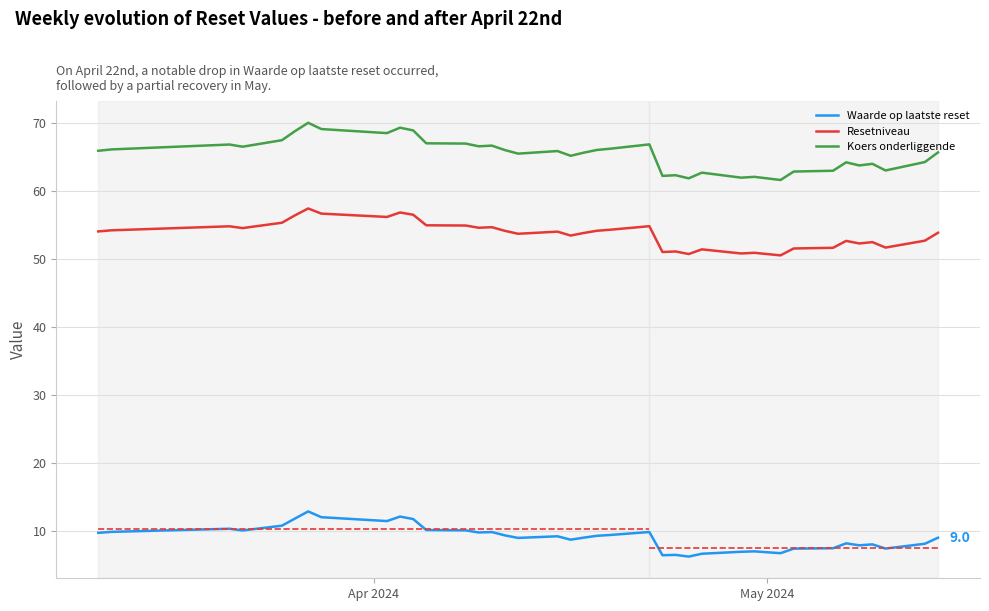

What is the minimum value for Waarde op laatste reset?

6.2